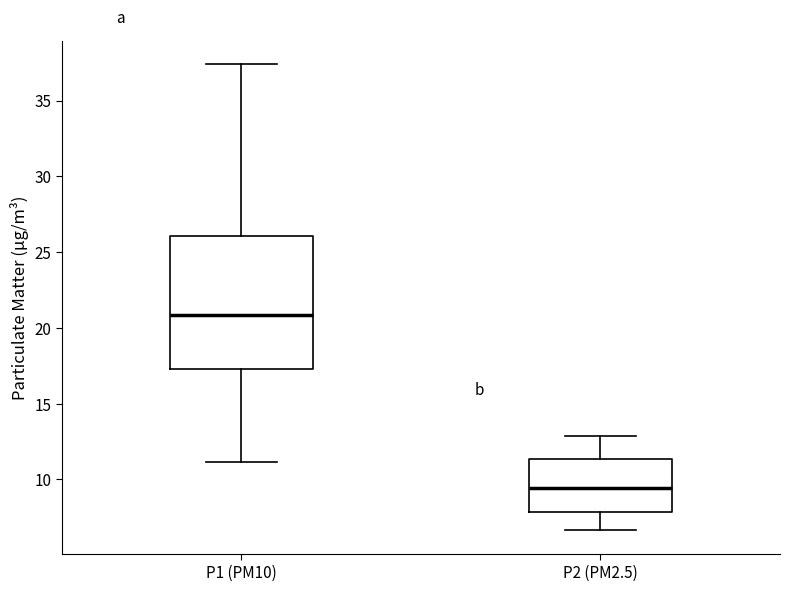

Which box's median line is the lowest?

P2 (PM2.5)